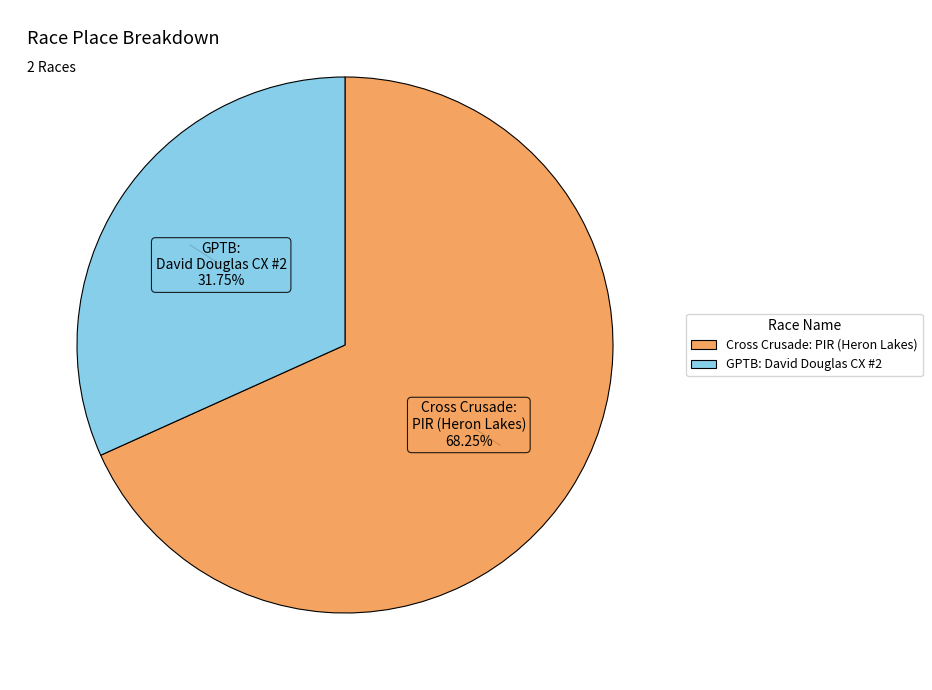

Rank the categories by value from highest to lowest.

Cross Crusade: PIR (Heron Lakes), GPTB: David Douglas CX #2